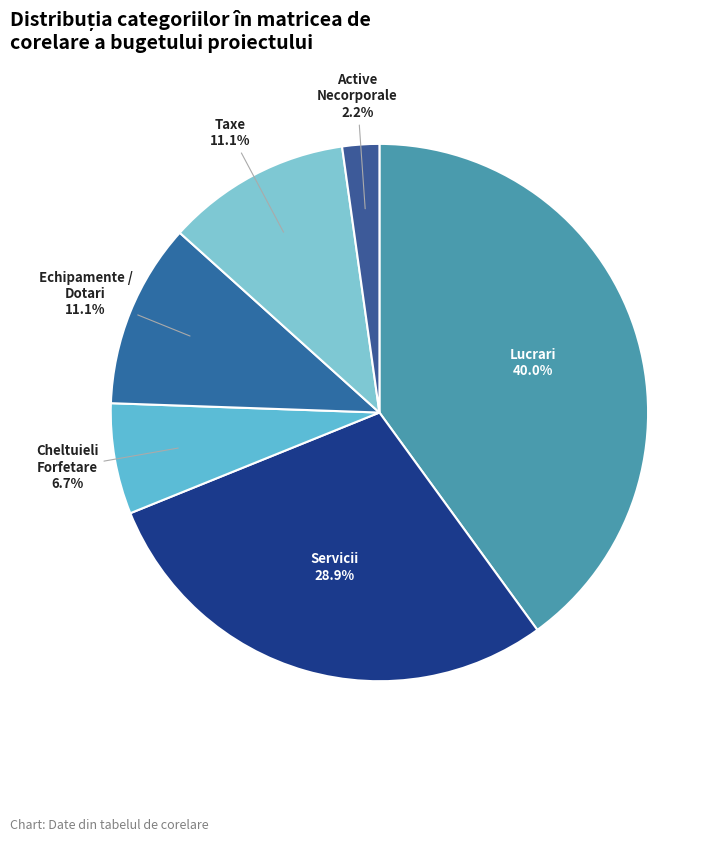

Between Lucrari and Servicii, which is larger?

Lucrari